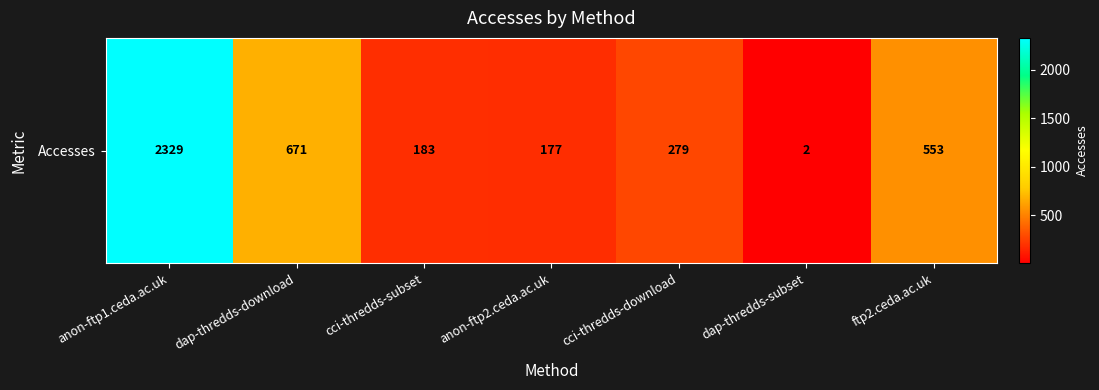

The value at ftp2.ceda.ac.uk is 362. True or false?

False